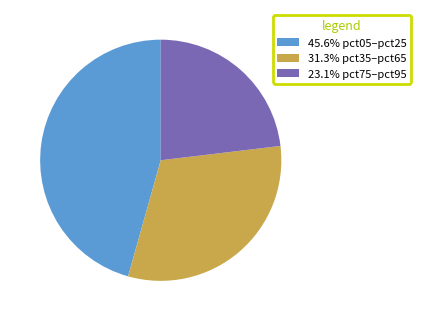

Does any single category account for the majority?

No